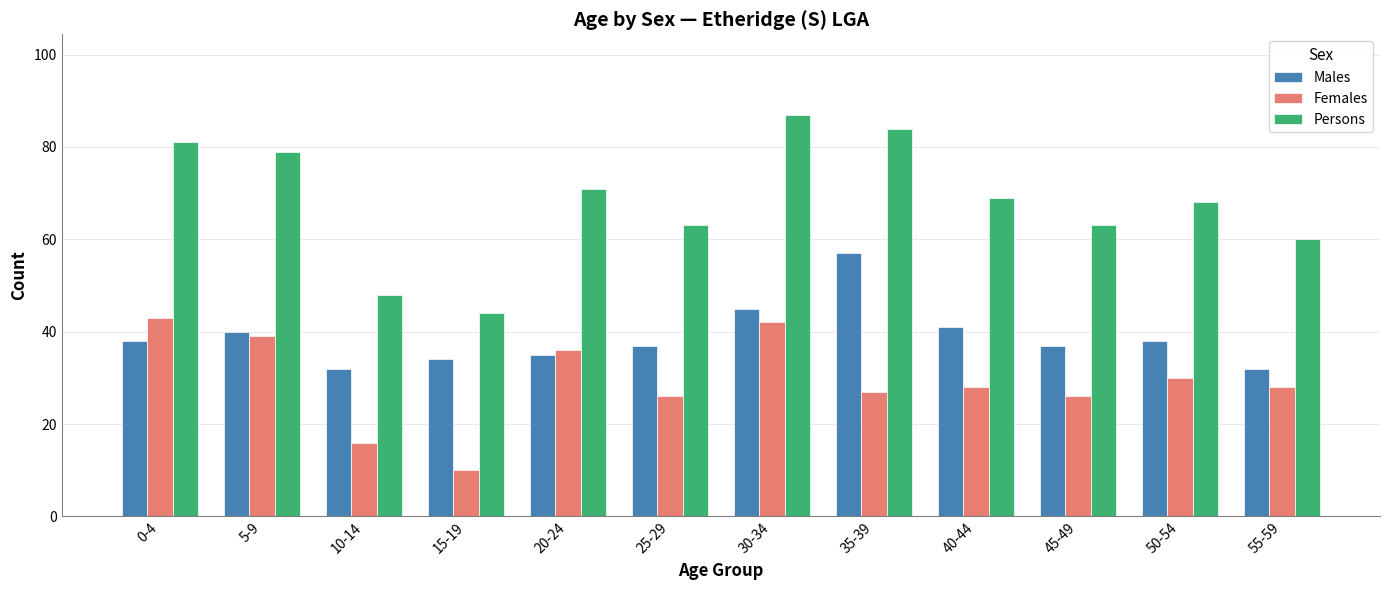

At which category is the sum across all series the highest?

30-34